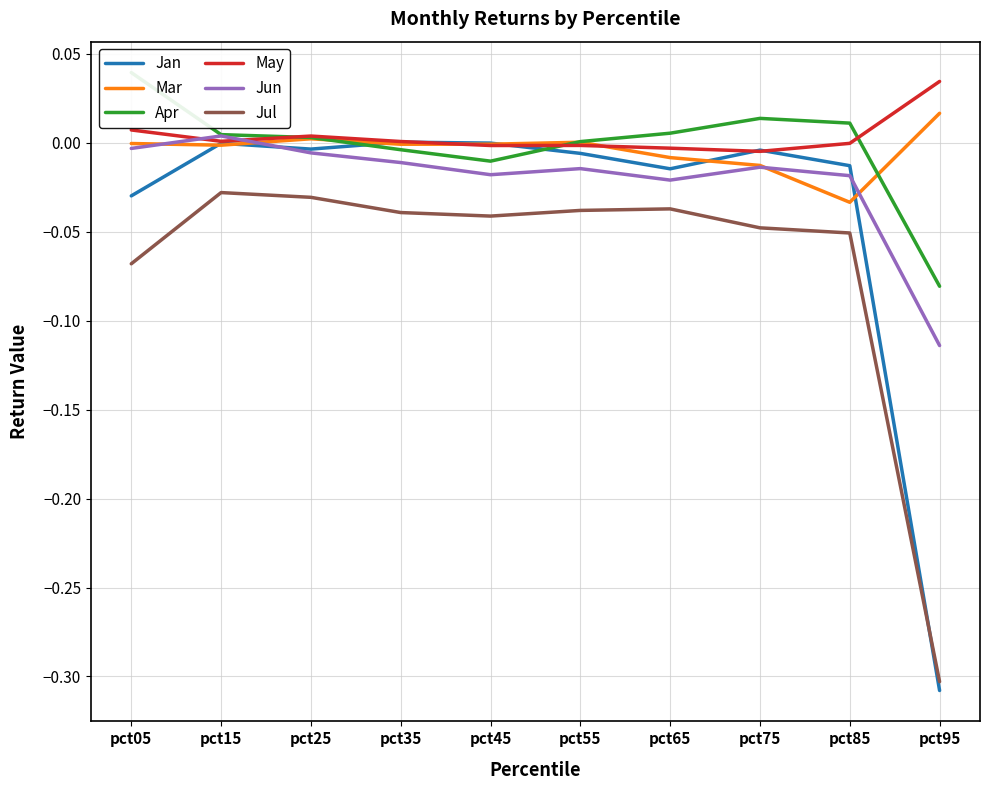

Which series has the largest total across all categories?

May